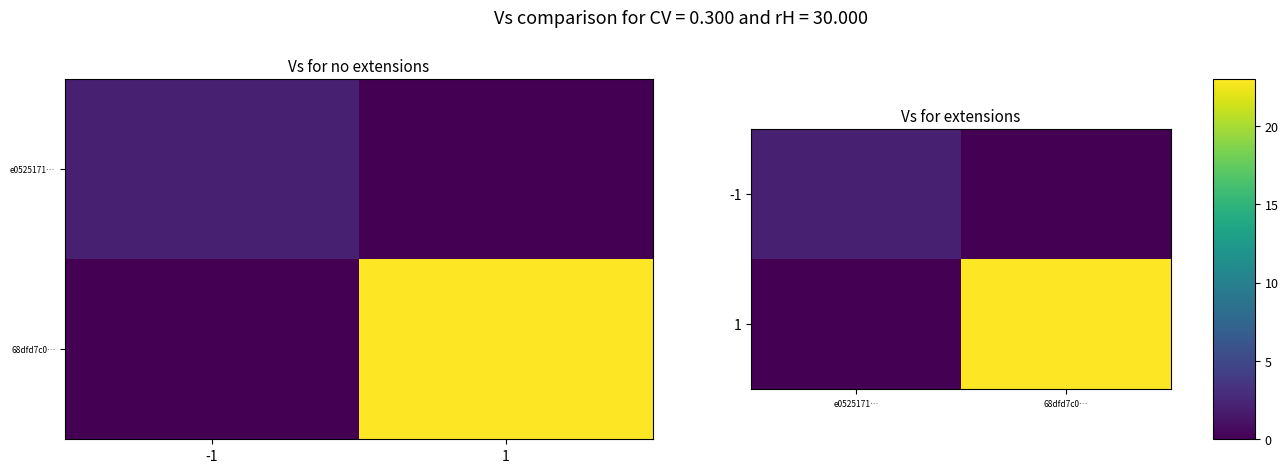

Between -1 and 1, which is larger?

-1